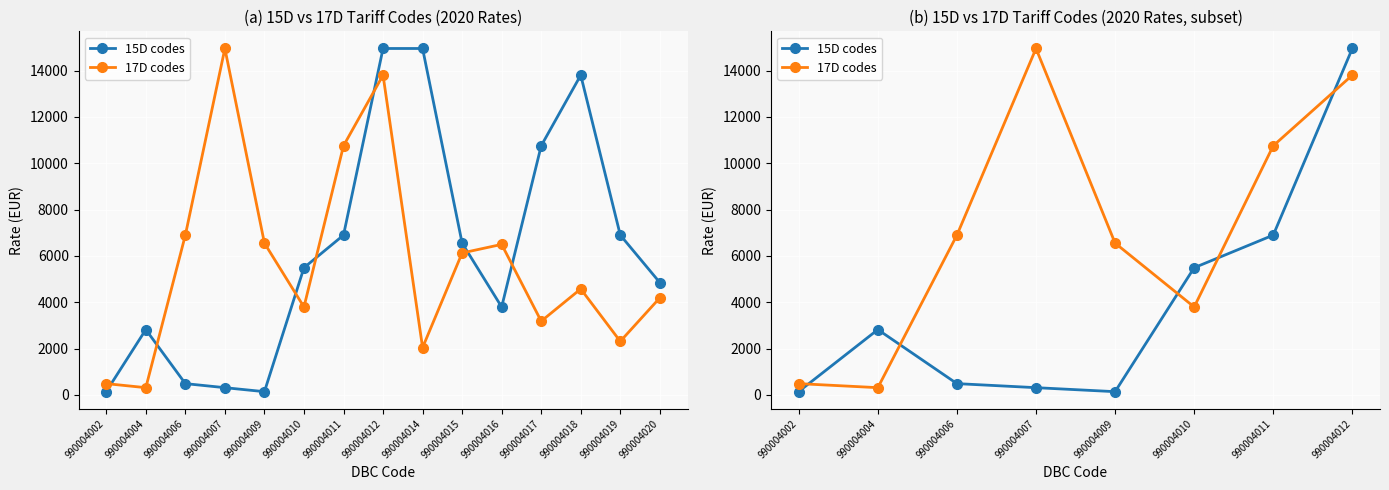

What is the spread (max minus min) of values at 990004012?

1150.0